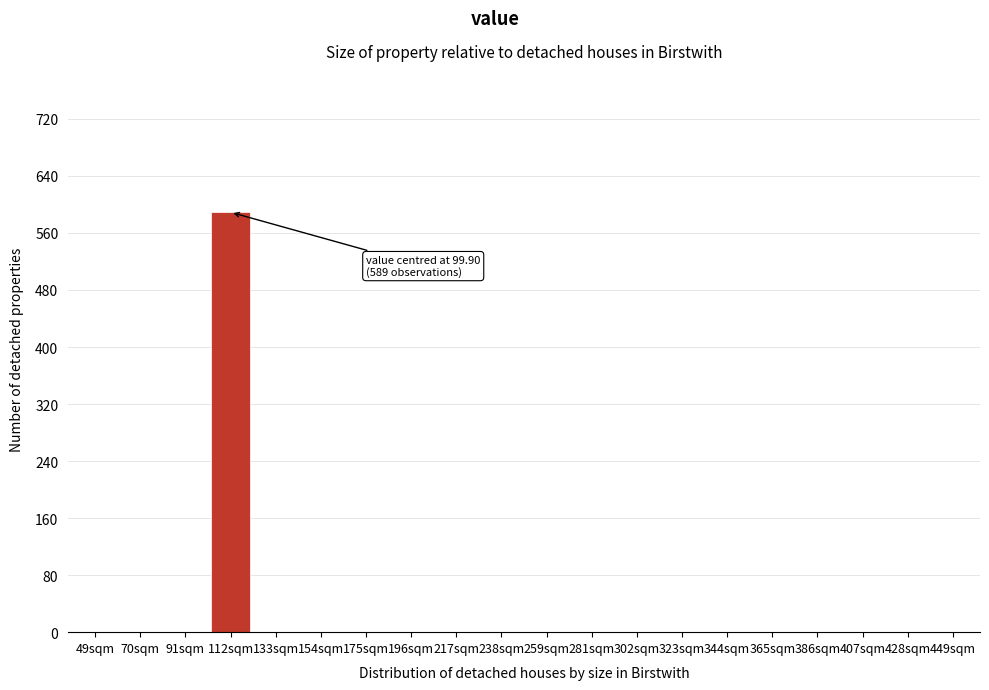

Reading right to left, extract all data points from this chart.

449sqm=0	428sqm=0	407sqm=0	386sqm=0	365sqm=0	344sqm=0	323sqm=0	302sqm=0	281sqm=0	259sqm=0	238sqm=0	217sqm=0	196sqm=0	175sqm=0	154sqm=0	133sqm=0	112sqm=589	91sqm=0	70sqm=0	49sqm=0